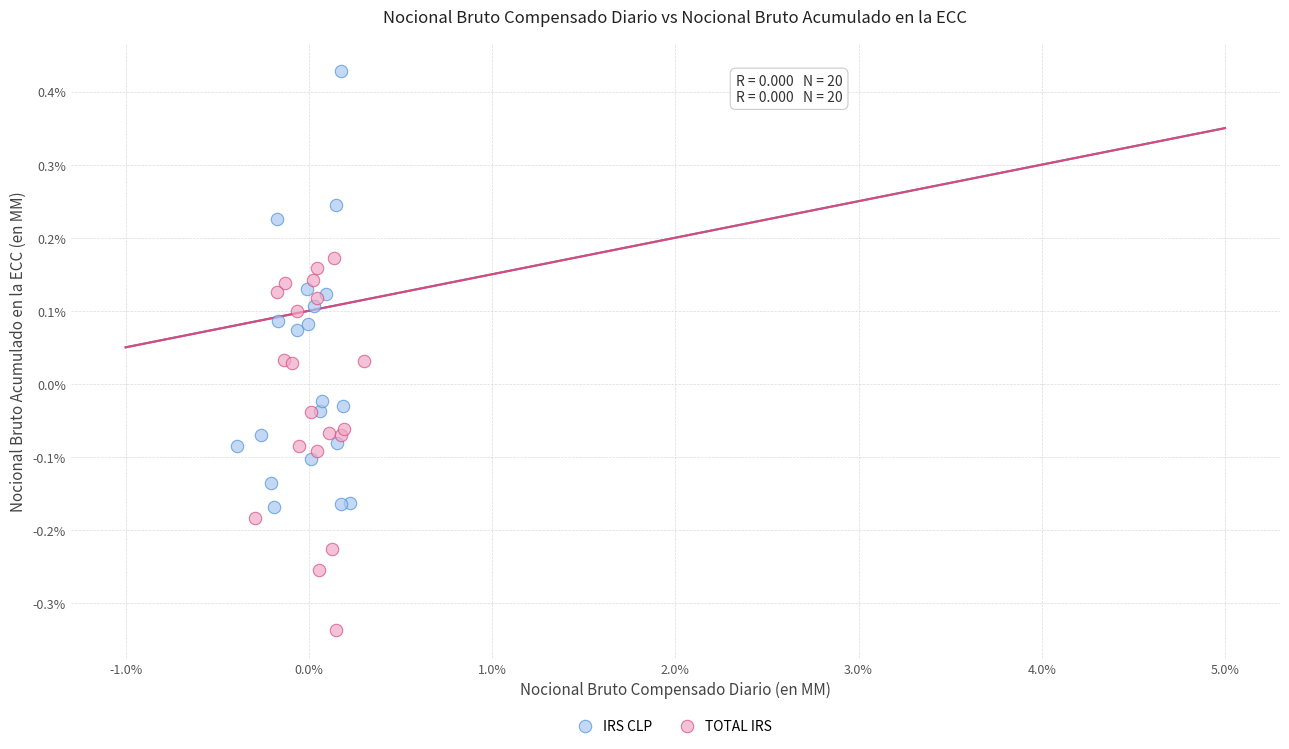

What are all the series names shown in the legend?

IRS CLP, TOTAL IRS